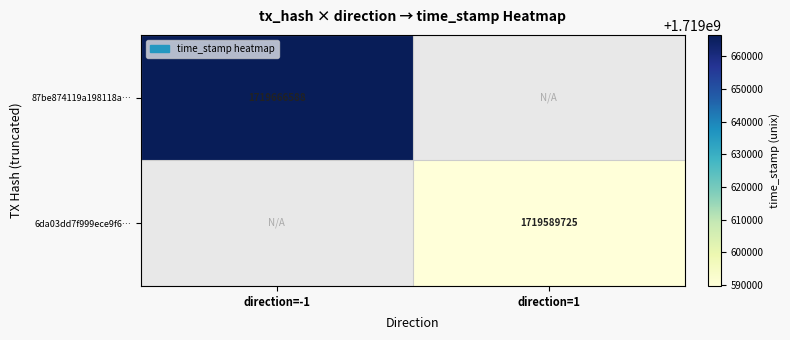

Is the value of 6da03dd7f999ece9f6… at direction=1 greater than the value of 87be874119a198118a… at direction=-1?

No